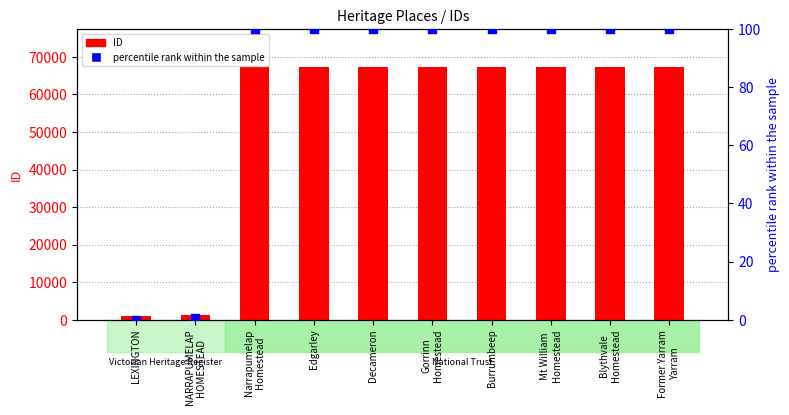

Which series reaches the minimum Y coordinate?

percentile rank within the sample